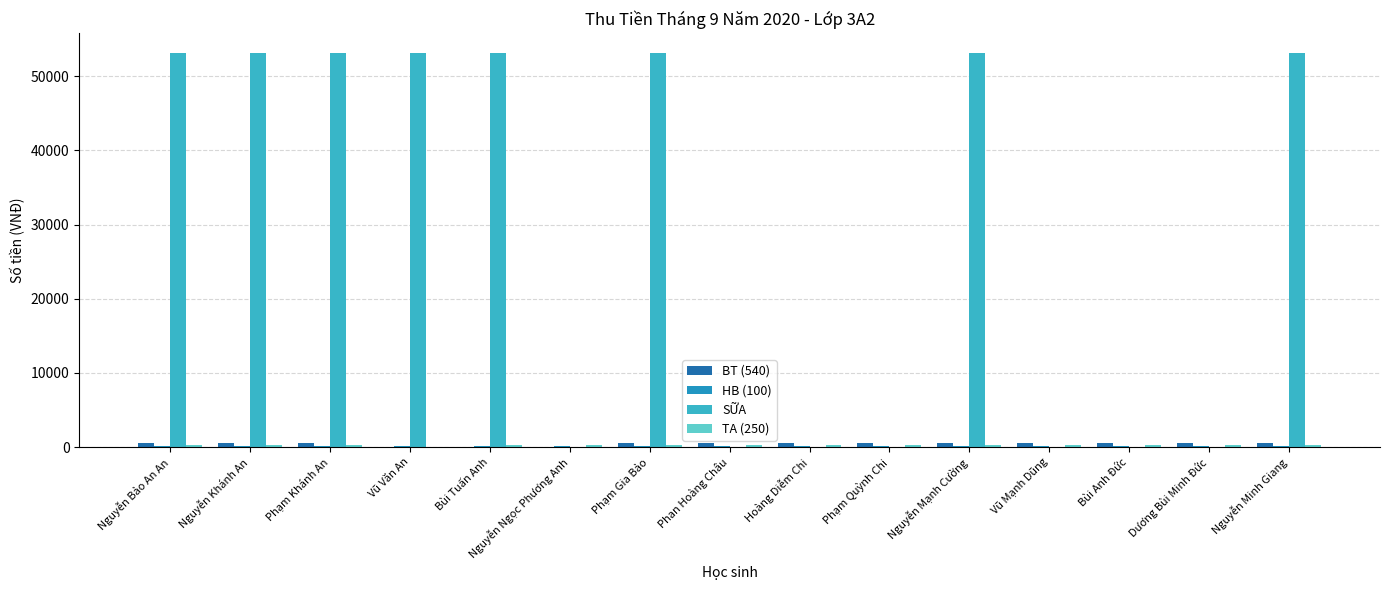

What is the sum of all SỮA values?

425376